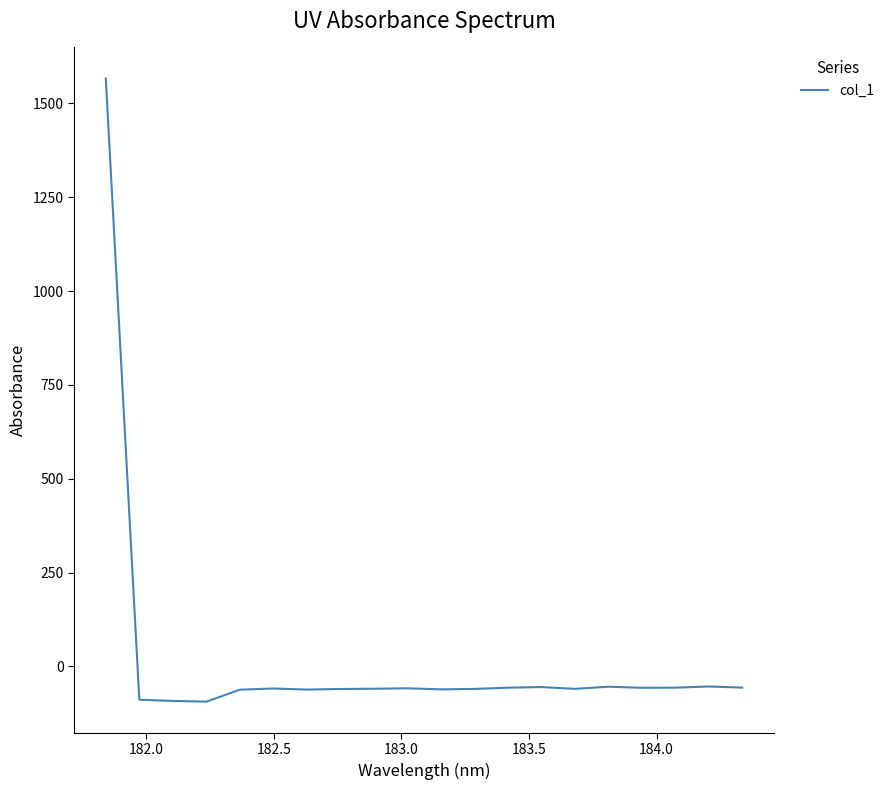

What is the difference between the maximum and minimum values?

1659.6